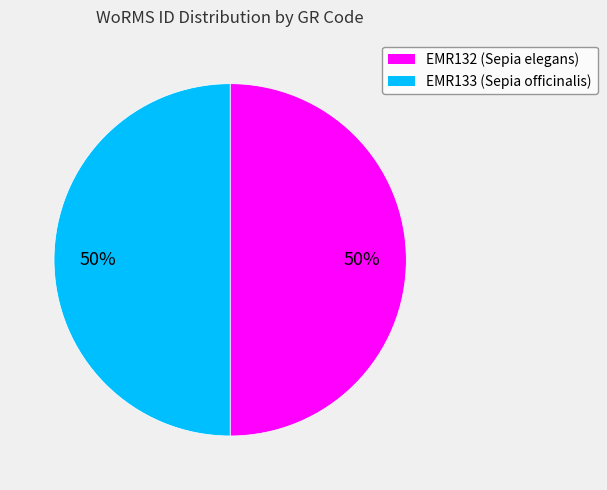

To the nearest percent, what is the combined percentage of EMR132 and EMR133?

100%